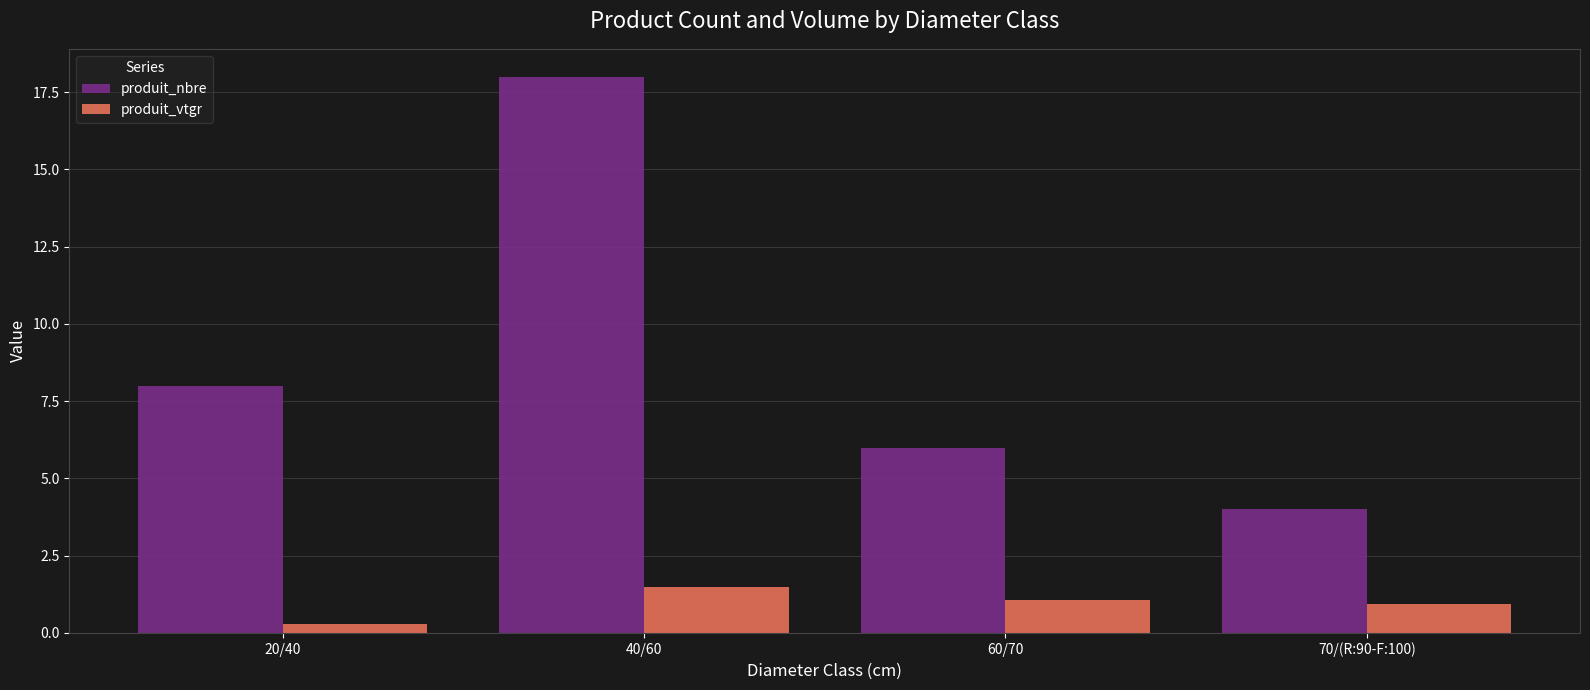

What is the highest value of the produit_nbre series?

18.0